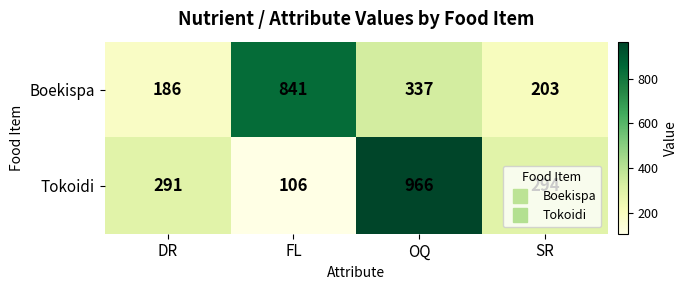

The value of Boekispa at DR is 67. True or false?

False